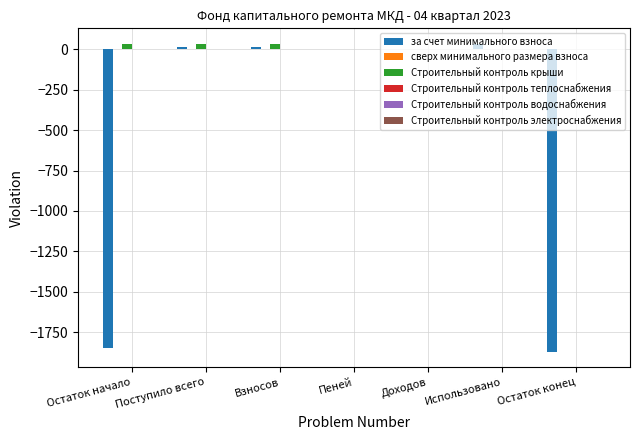

Which series has the largest total across all categories?

Строительный контроль крыши